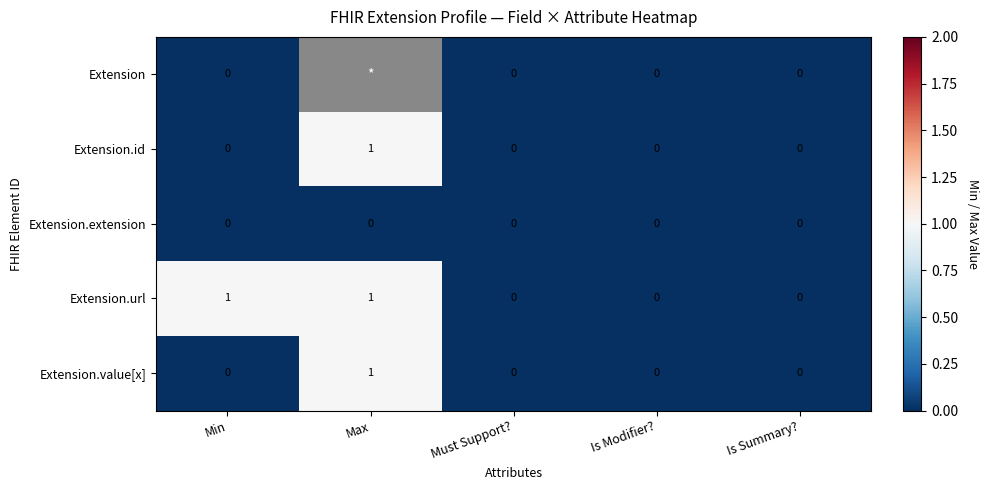

Which series changed the most between Min and Must Support??

Extension.url